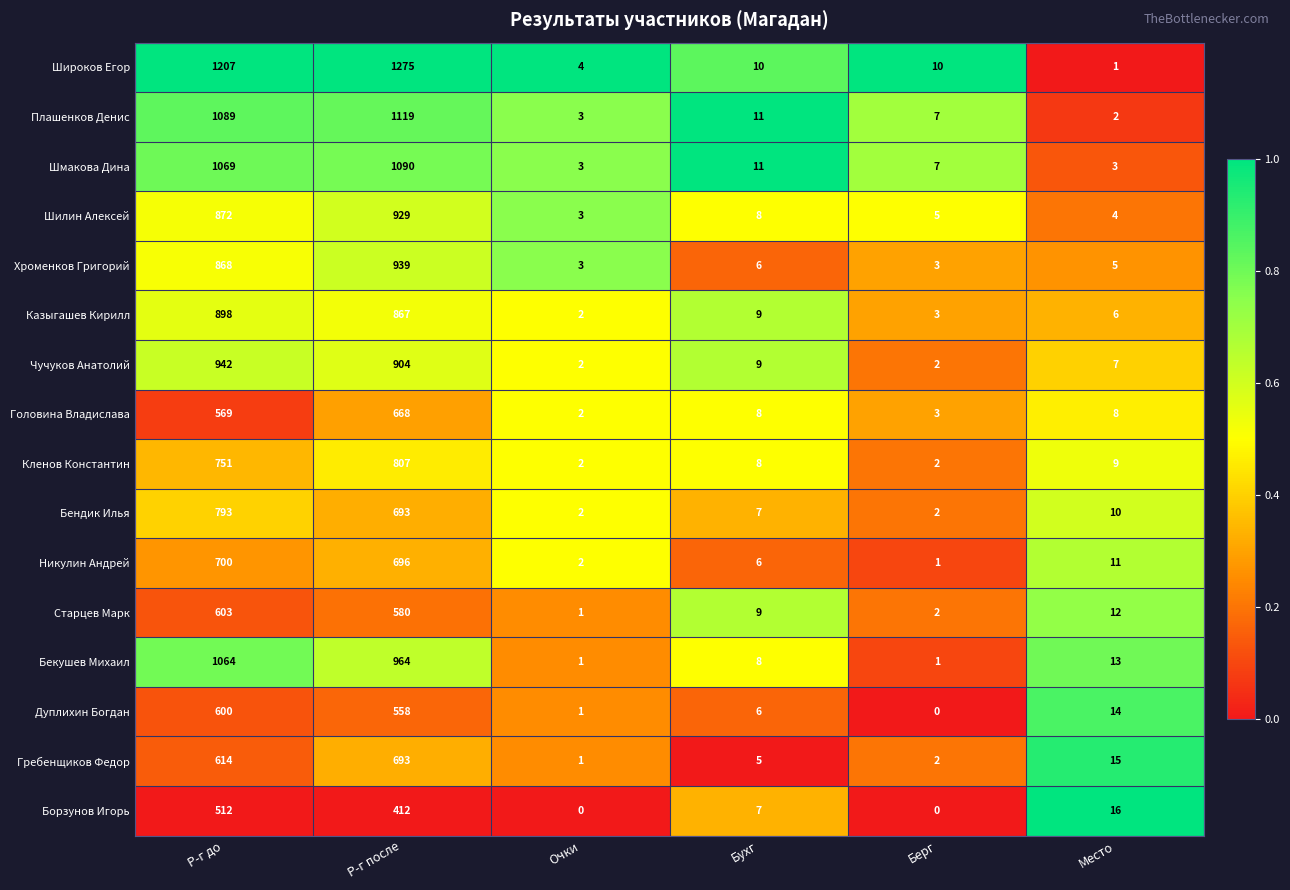

What is the maximum value shown in the chart?

1275